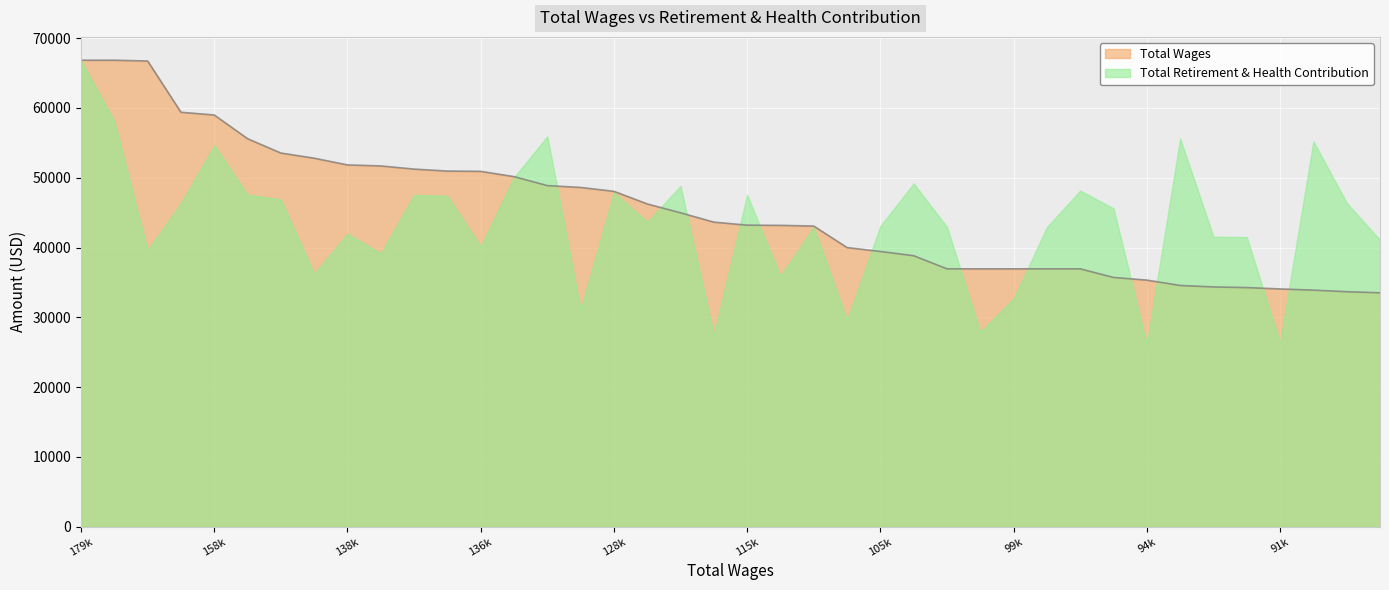

How many lines are shown in the chart?

2